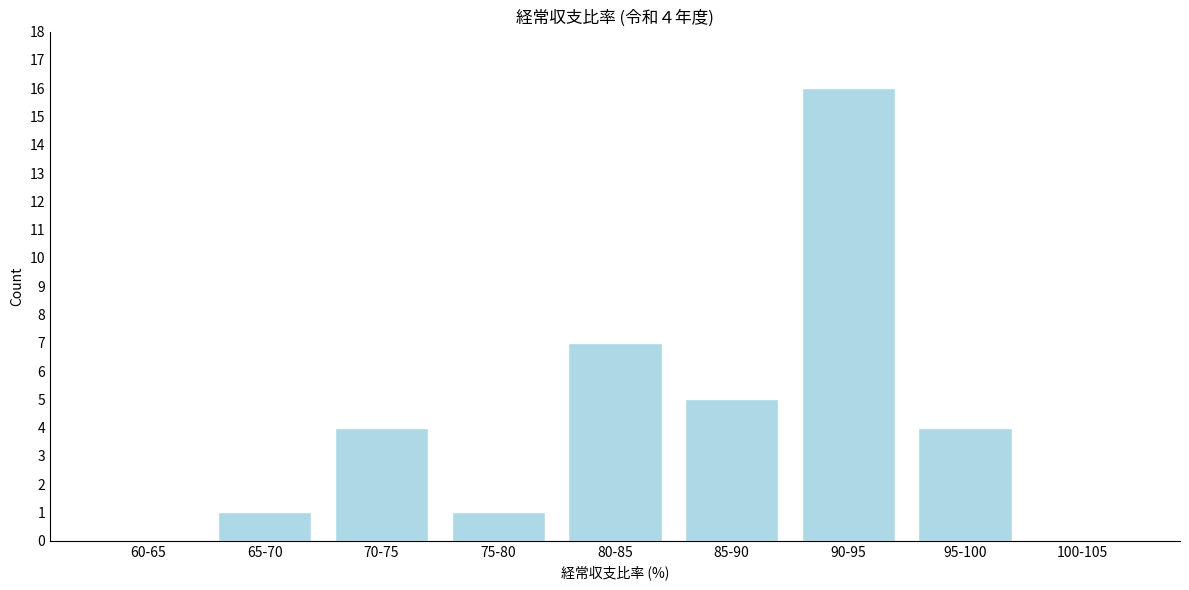

Reading left to right, extract all data points from this chart.

60-65=0	65-70=1	70-75=4	75-80=1	80-85=7	85-90=5	90-95=16	95-100=4	100-105=0